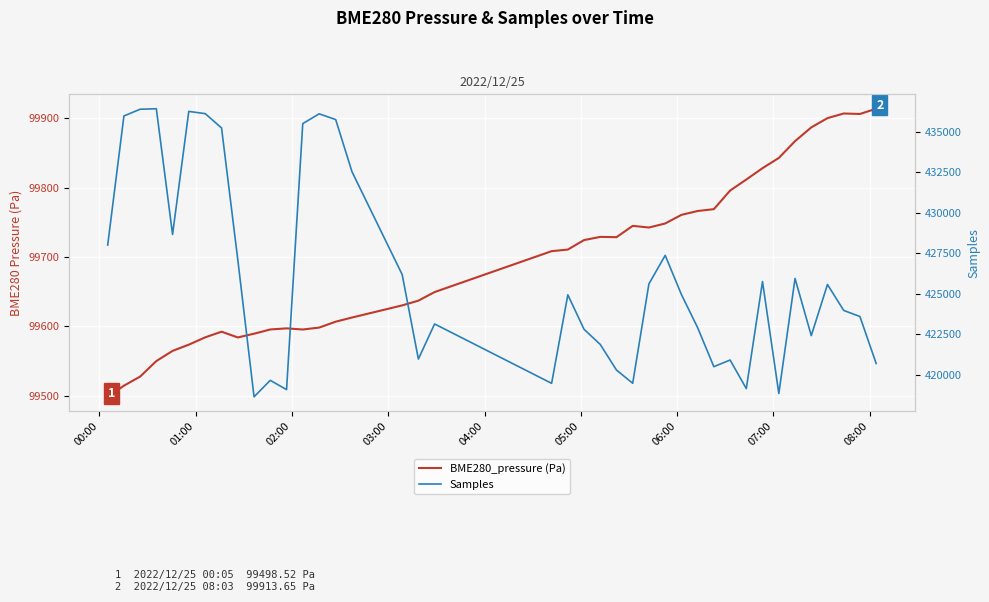

How many data points in BME280_pressure (Pa) are above 99710?

20